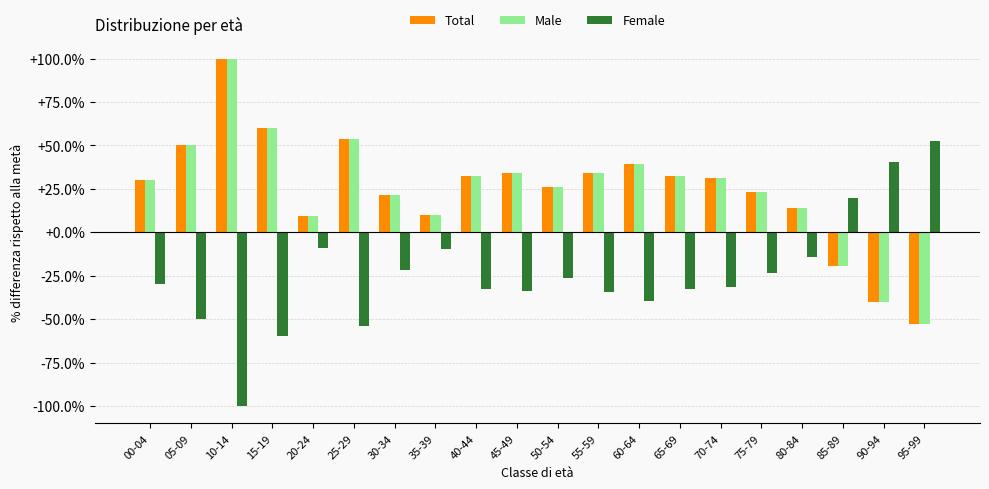

What is the difference between the highest and lowest values at 55-59?

68.7